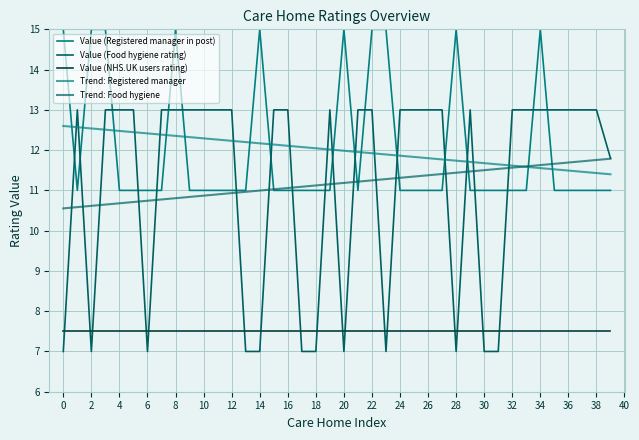

After their last crossing, which series has the higher values: Trend: Registered manager or Value (Registered manager in post)?

Trend: Registered manager